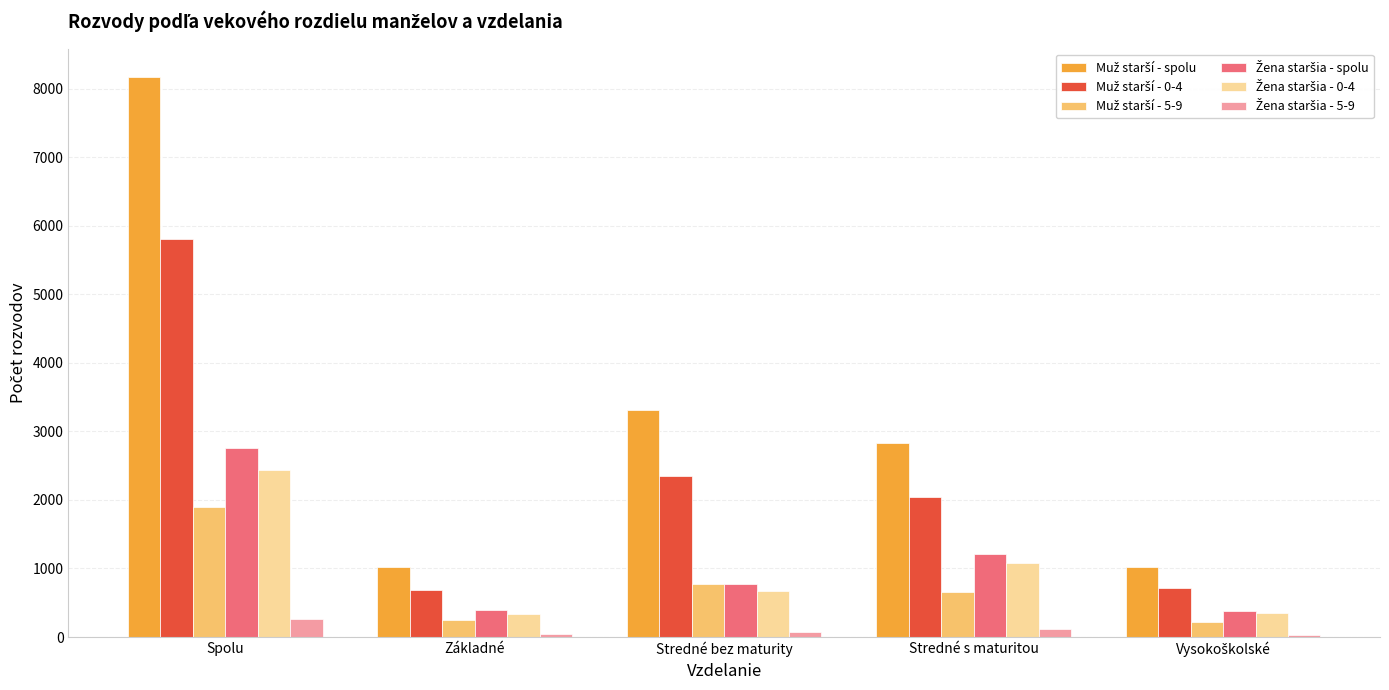

At which category is the sum across all series the highest?

Spolu